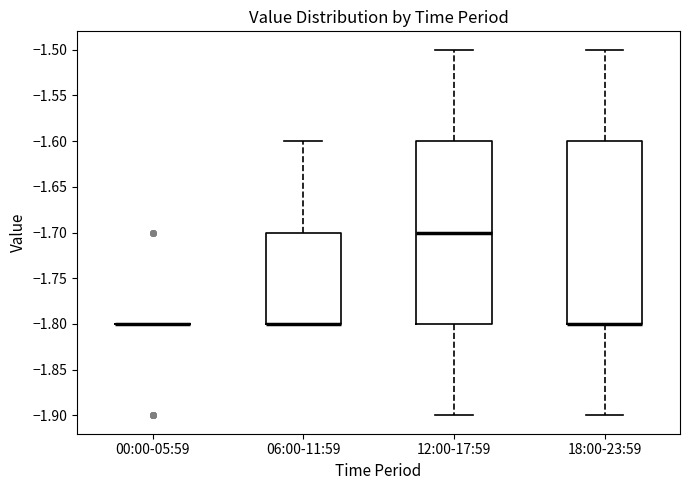

Reading left to right, read every box against the y-axis: the position of its median line, the range the box covers, and the ends of its whiskers. The values are not printed on the chart, so give them approximately, as read against the axis.

00:00-05:59: box collapsed to a line at -1.8, whiskers -1.8 to -1.8
06:00-11:59: median -1.8 (drawn on the box's lower edge), box -1.8 to -1.7, whiskers -1.8 to -1.6
12:00-17:59: median -1.7, box -1.8 to -1.6, whiskers -1.9 to -1.5
18:00-23:59: median -1.8 (drawn on the box's lower edge), box -1.8 to -1.6, whiskers -1.9 to -1.5